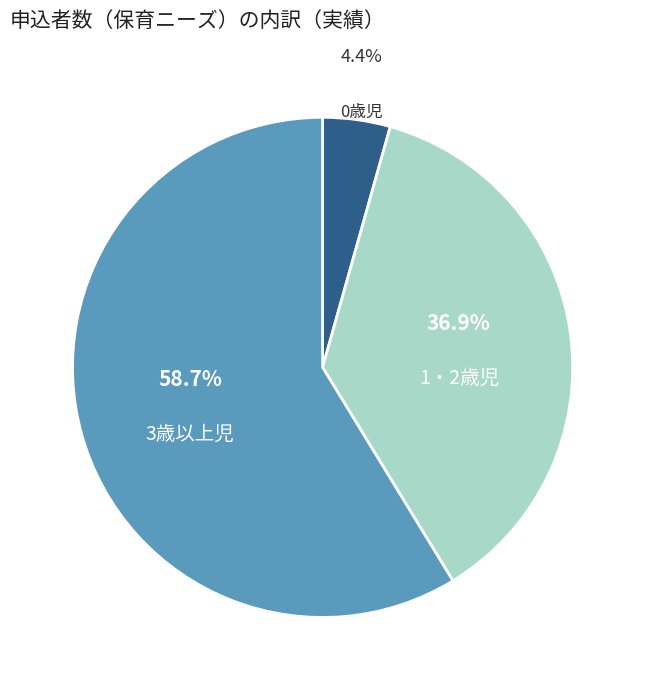

To the nearest percent, what is the combined percentage of 0歳児 and 3歳以上児?

63%